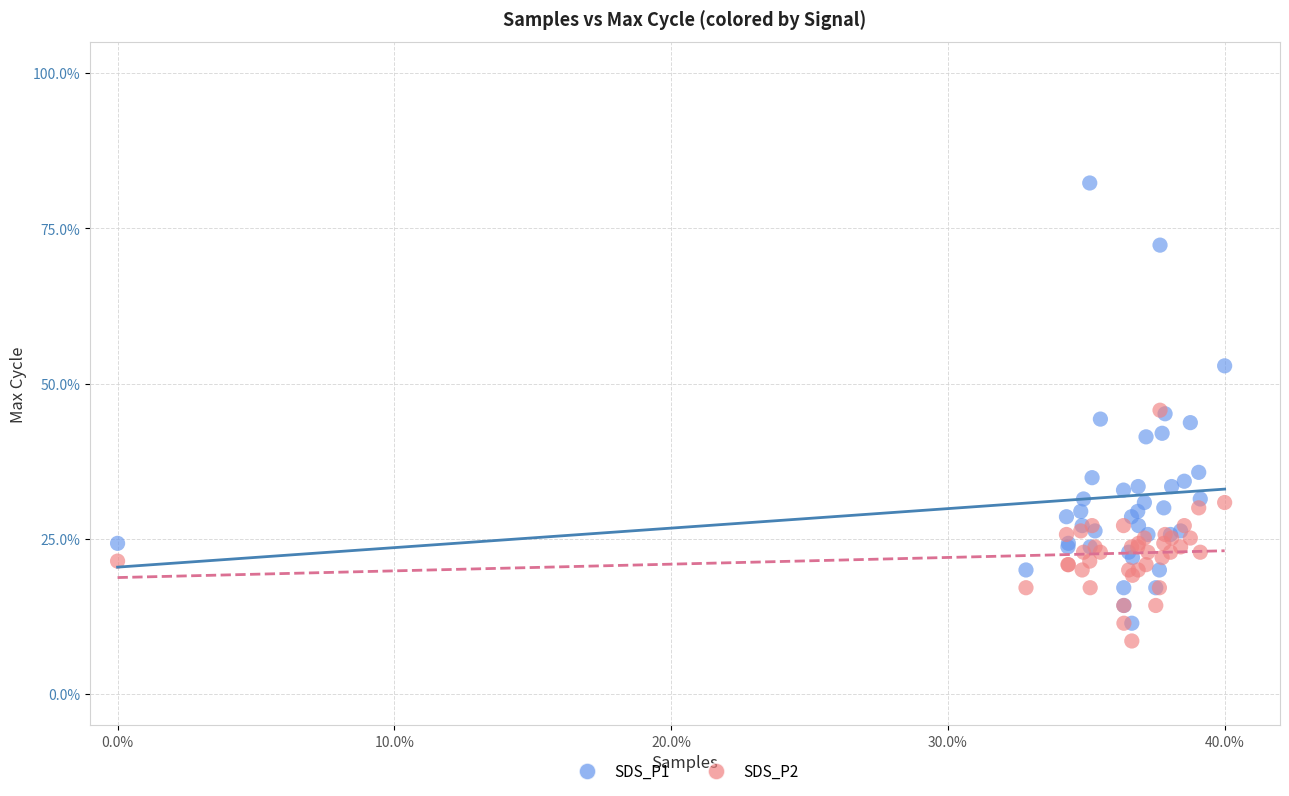

What are all the series names shown in the legend?

SDS_P1, SDS_P2